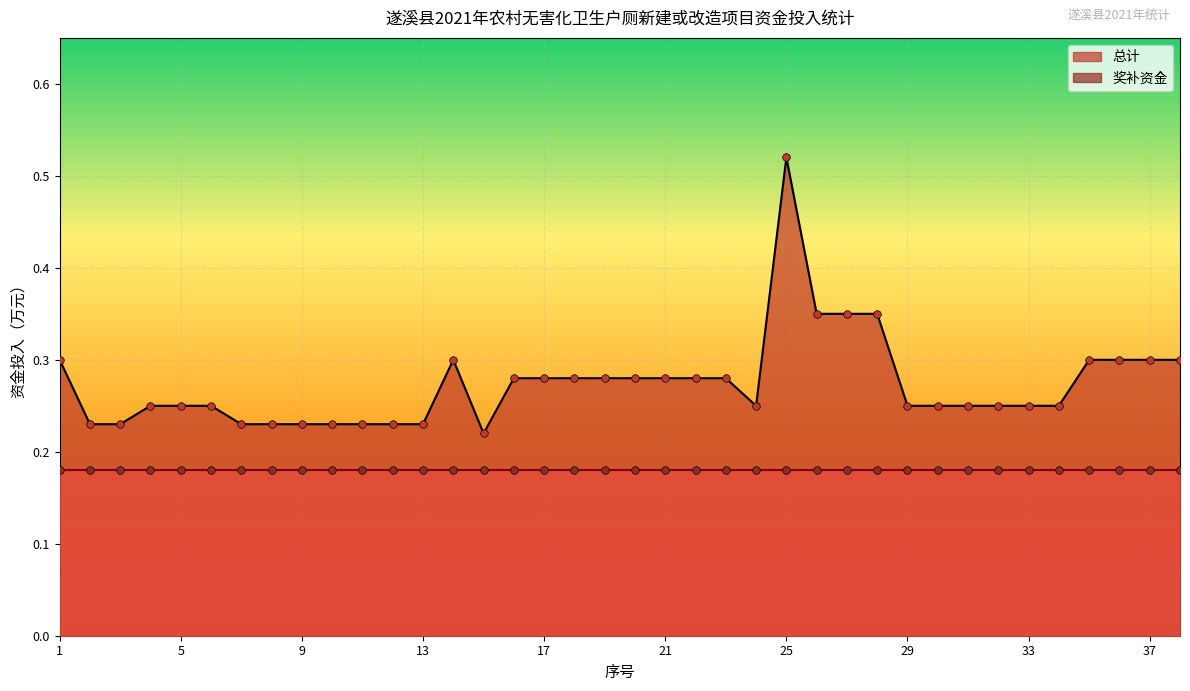

Between 4 and 37, which is larger?

37